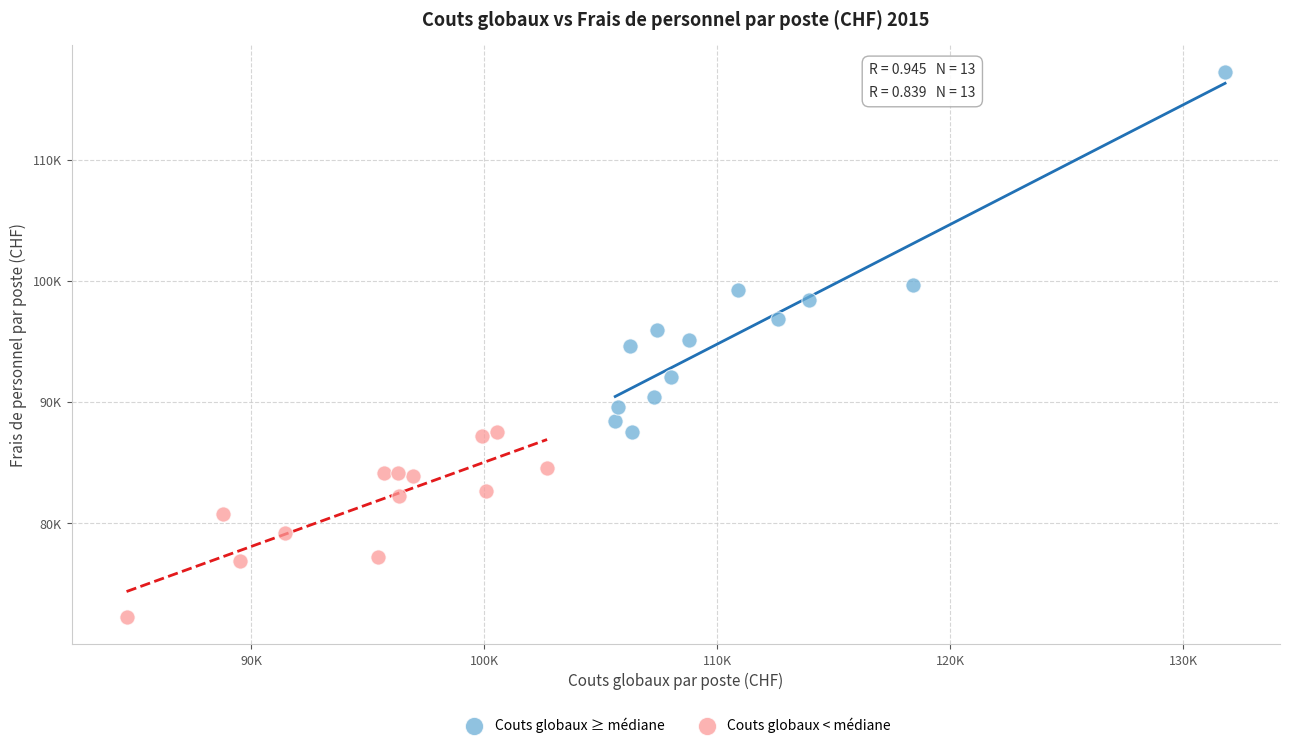

Which series contains the lowest Y value?

Couts globaux < médiane